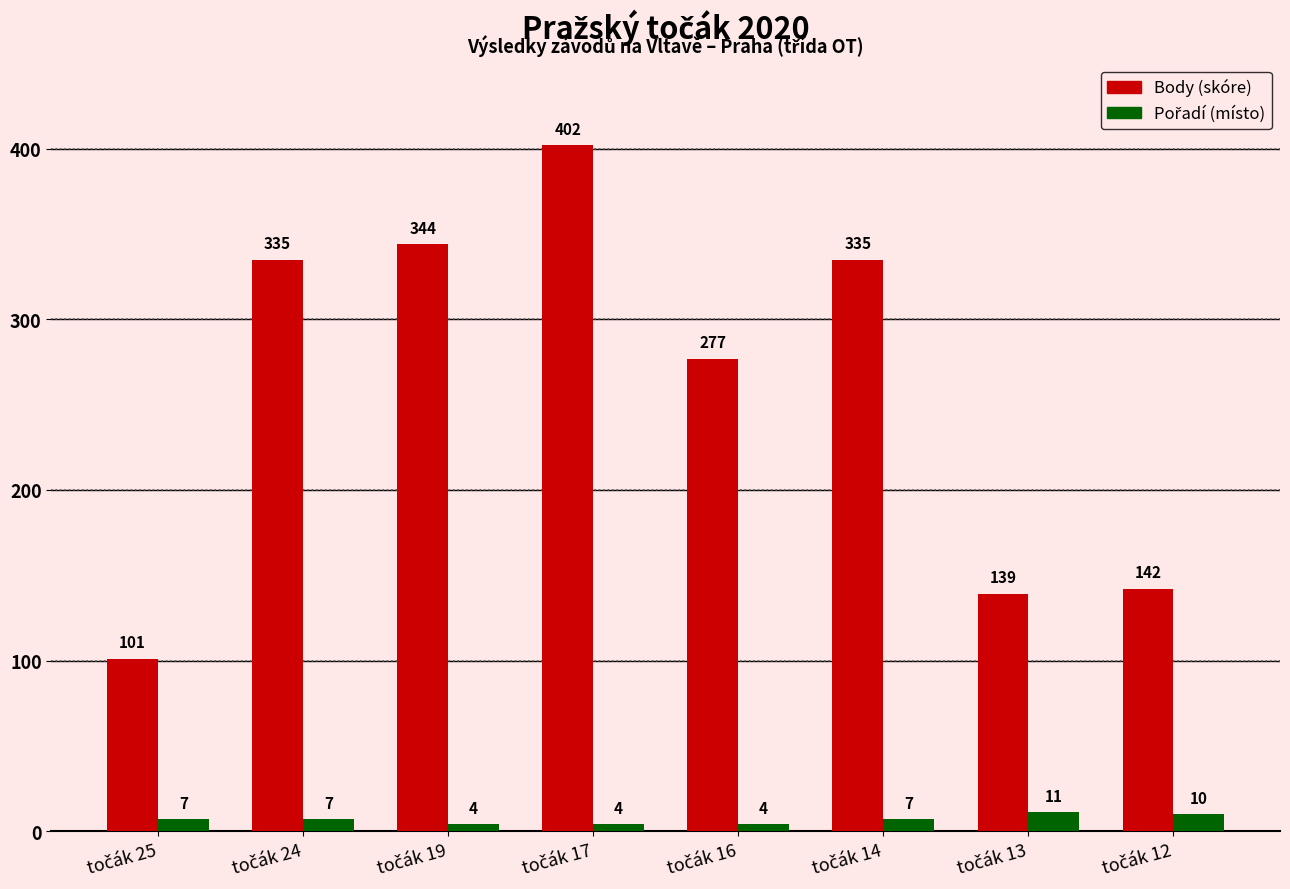

What is the minimum value shown in the chart?

4